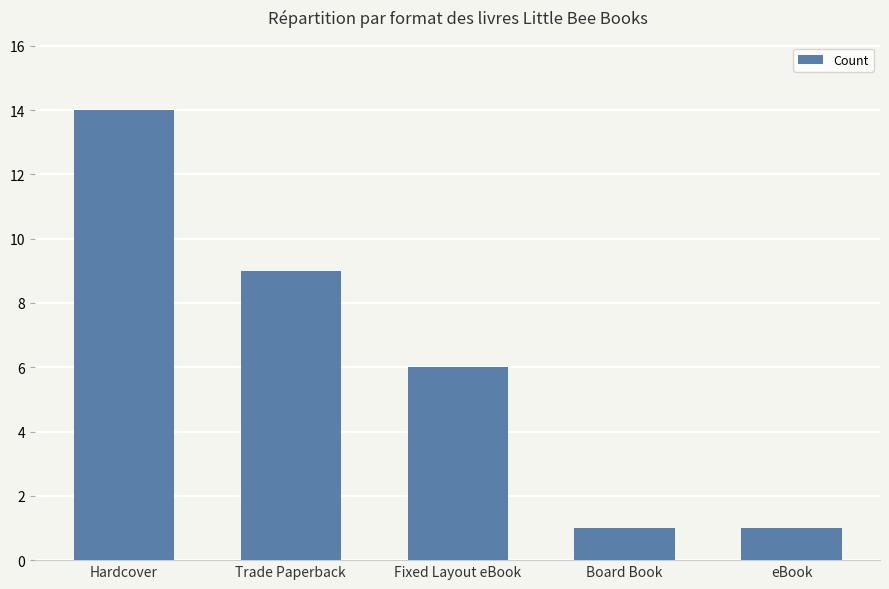

What is the difference between the maximum and minimum values?

13